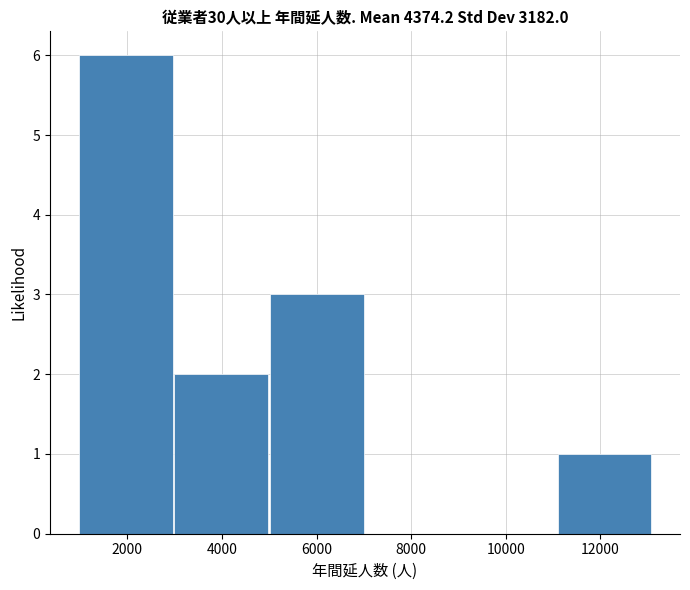

Which range on the x-axis has the tallest bar?

1000 to 3000